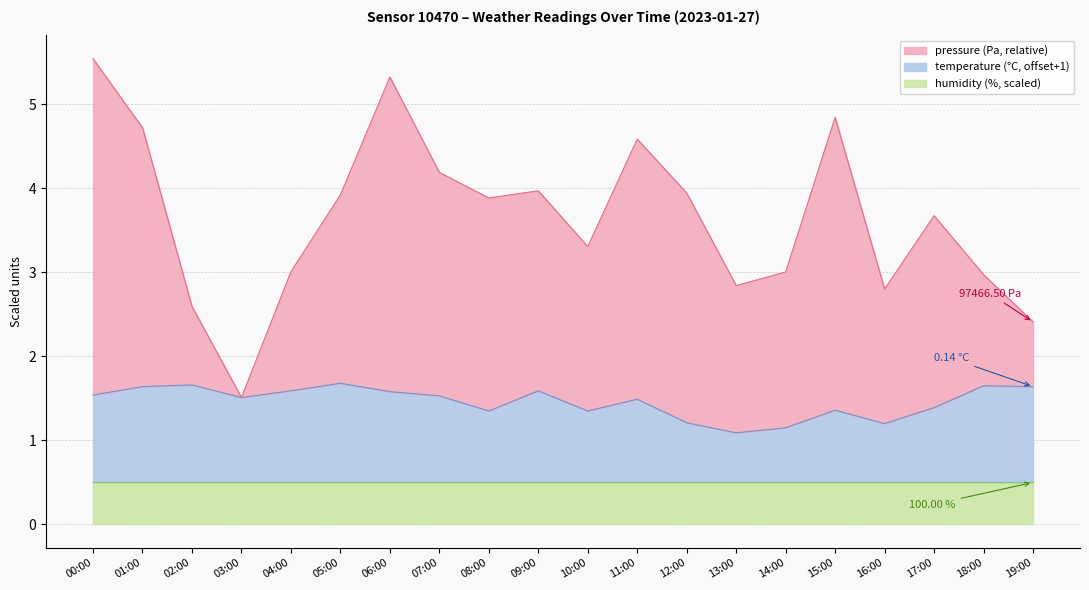

What is the maximum value shown in the chart?

5.5